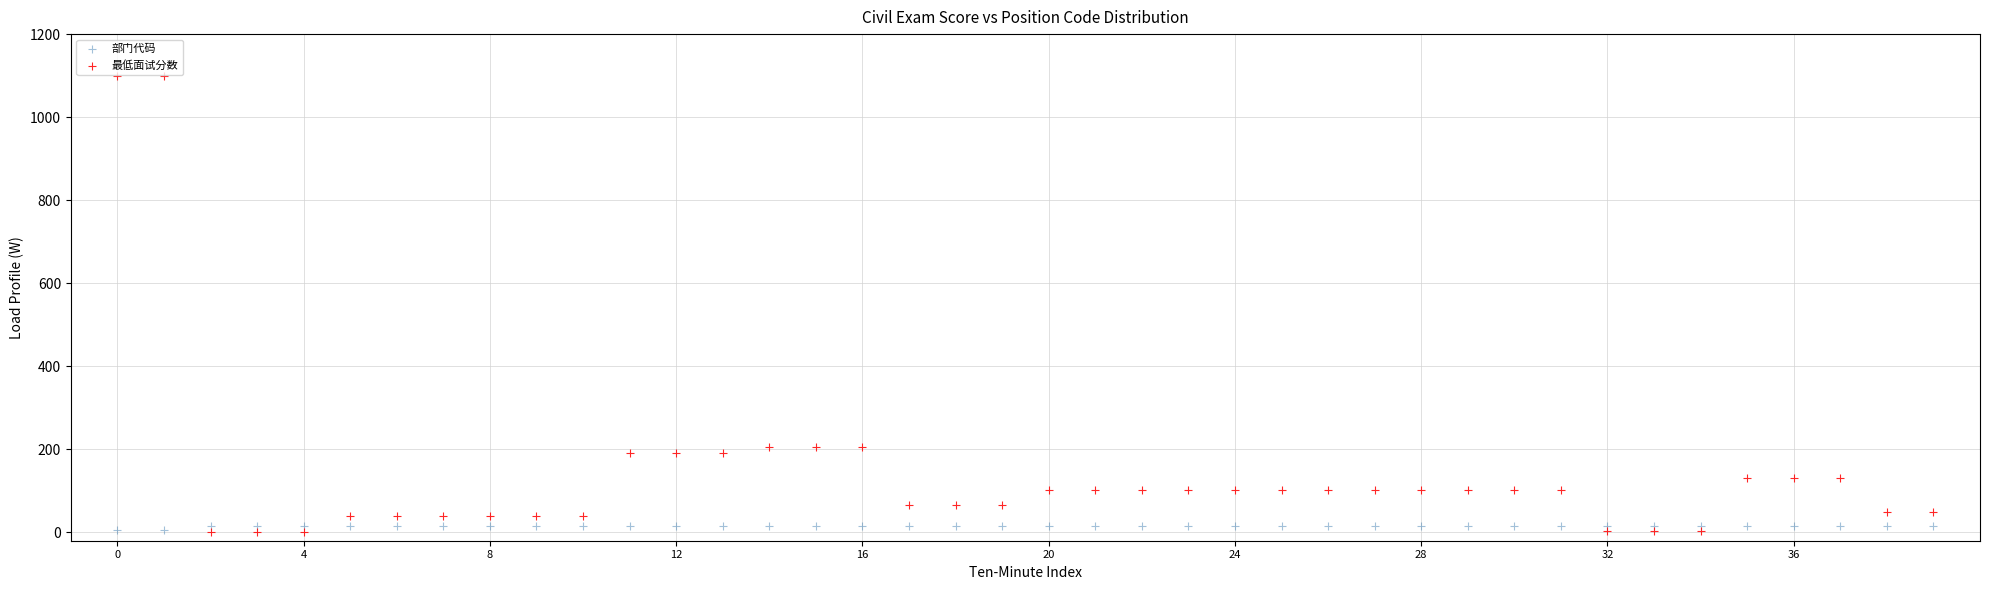

Which series has the largest Y range (max minus min)?

最低面试分数